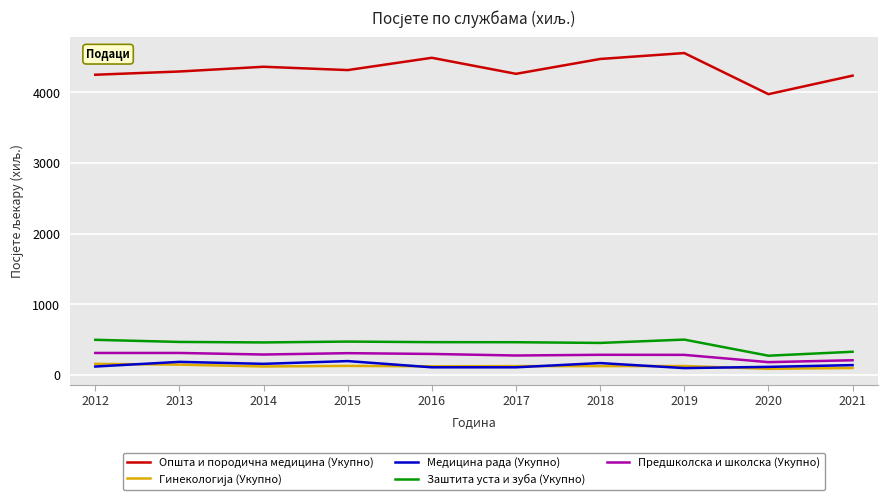

Is the value of Заштита уста и зуба (Укупно) at 2020 greater than the value of Медицина рада (Укупно) at 2018?

Yes